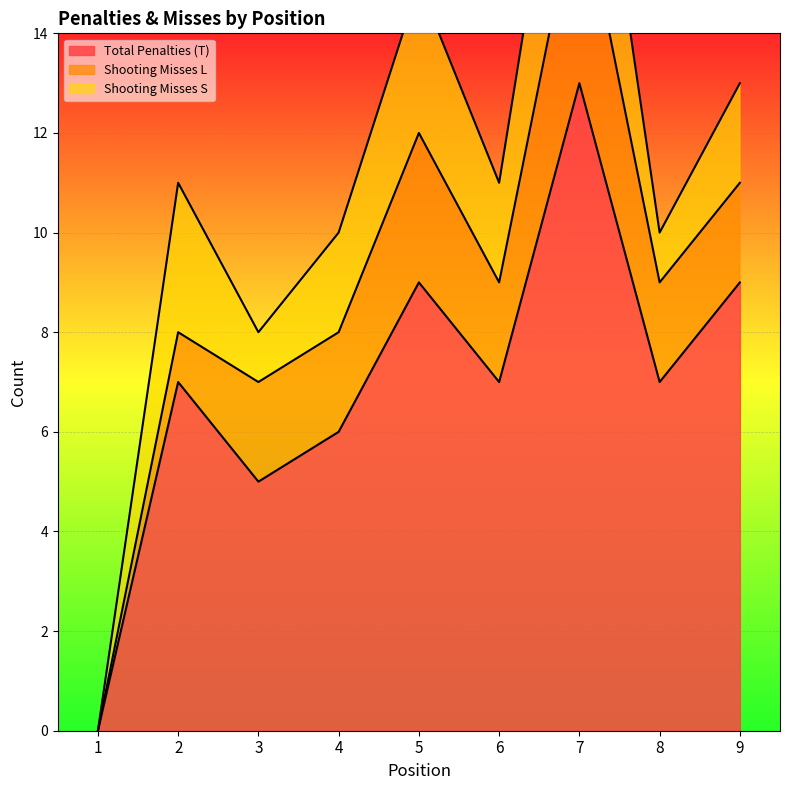

What is the total value across all series at 3?

8